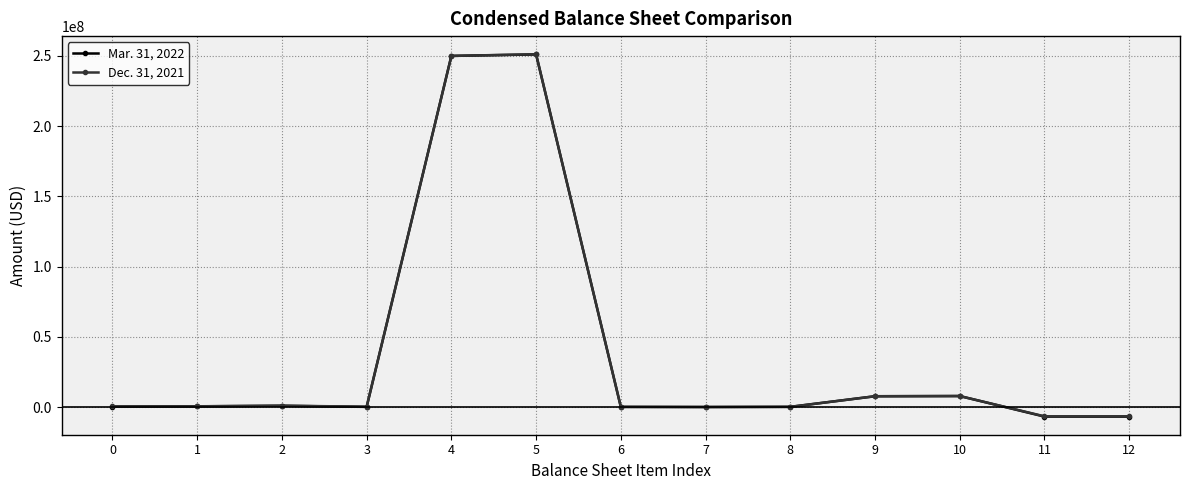

How many distinct data groups are displayed?

2